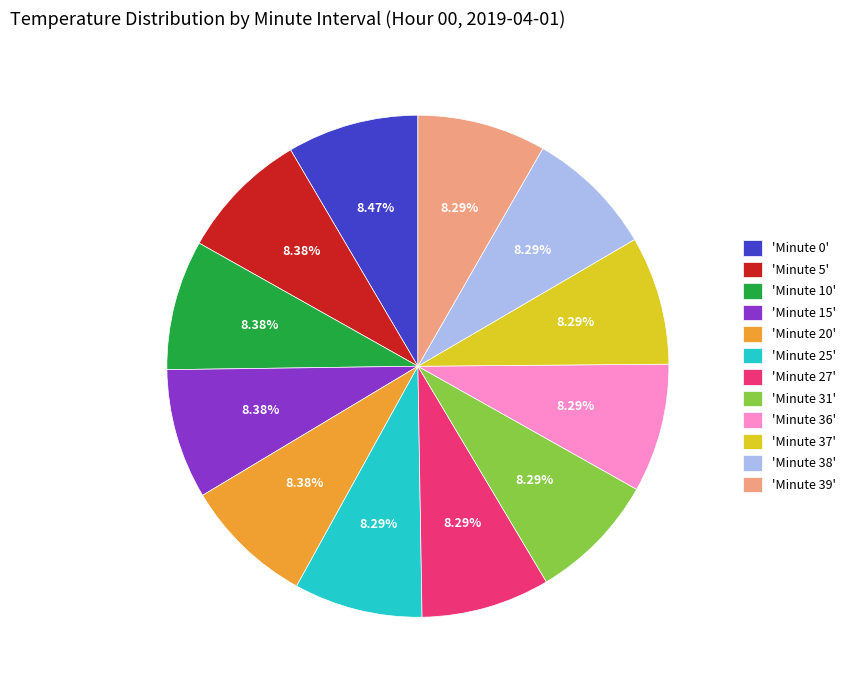

Approximately how many times larger is the value at 'Minute 15' compared to 'Minute 0'?

1.0